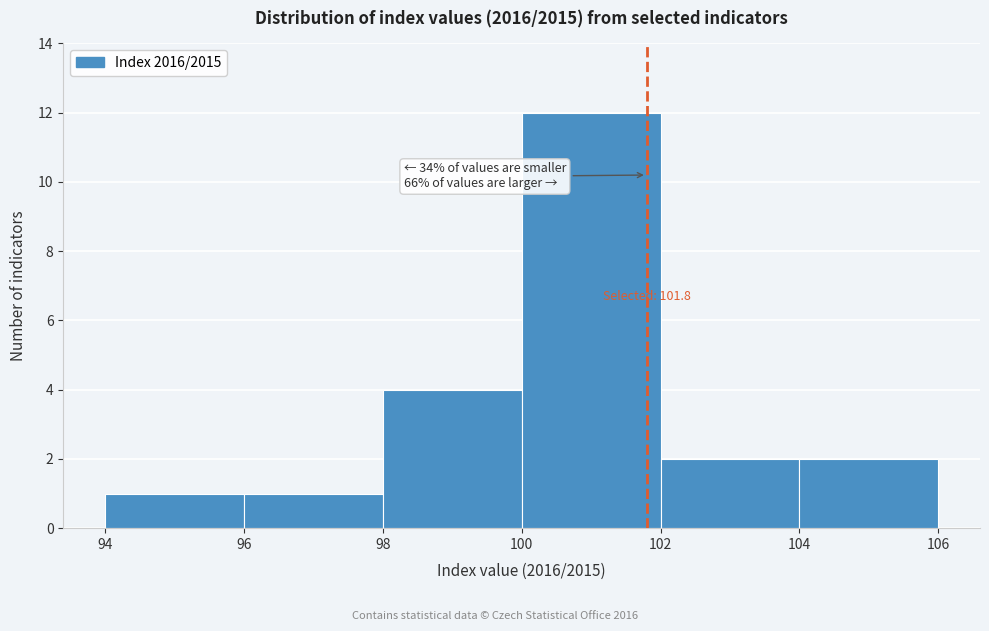

Which range on the x-axis has the tallest bar?

100 to 102